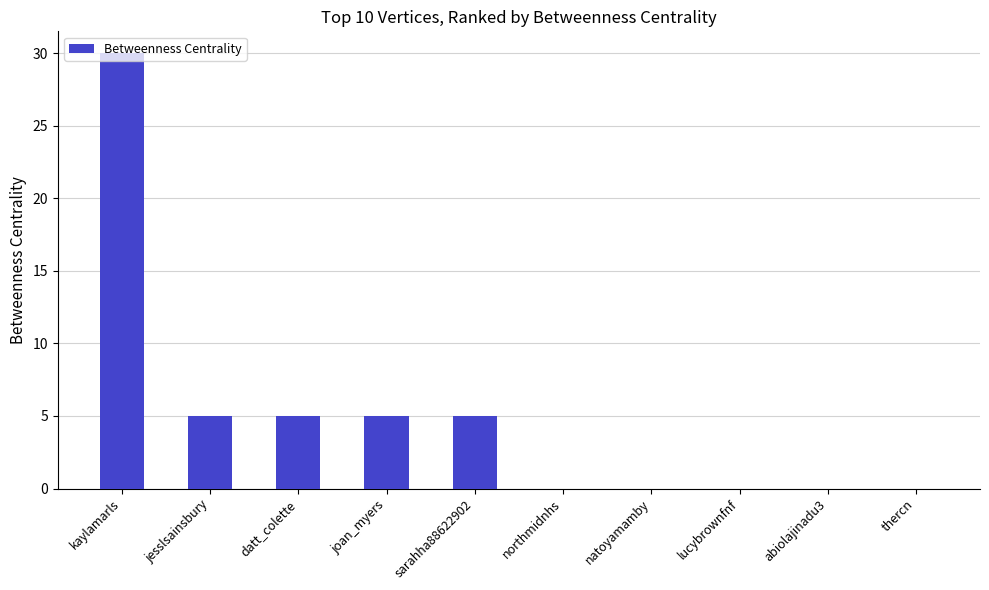

Where does the data first go above 5?

kaylamarls